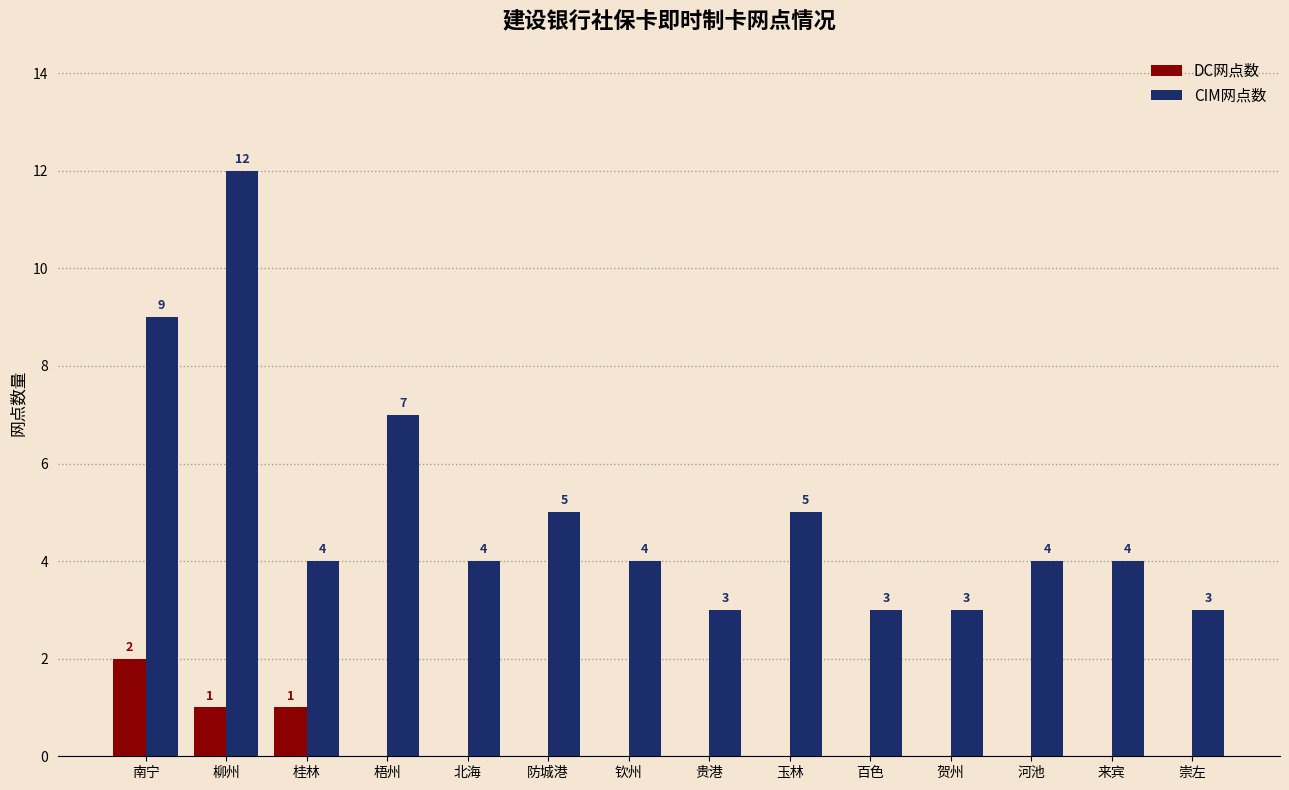

What is the highest value of the CIM网点数 series?

12